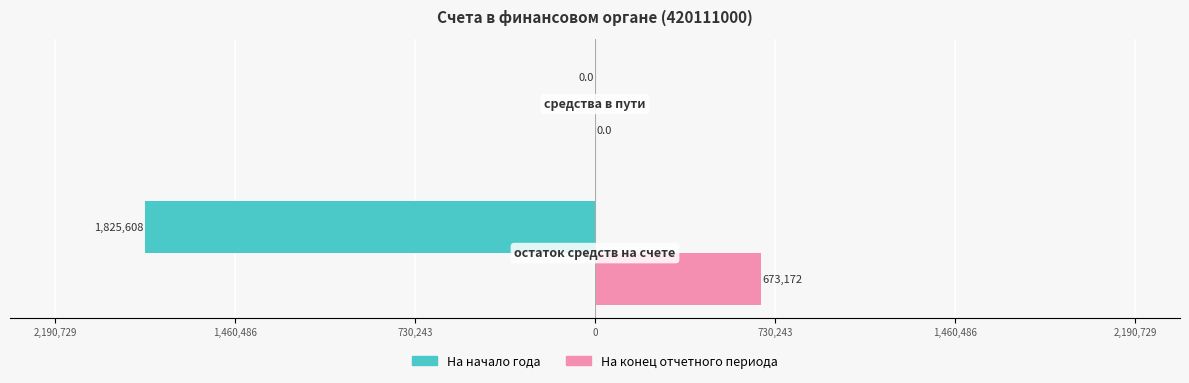

What are all the series names shown in the legend?

На начало года, На конец отчетного периода